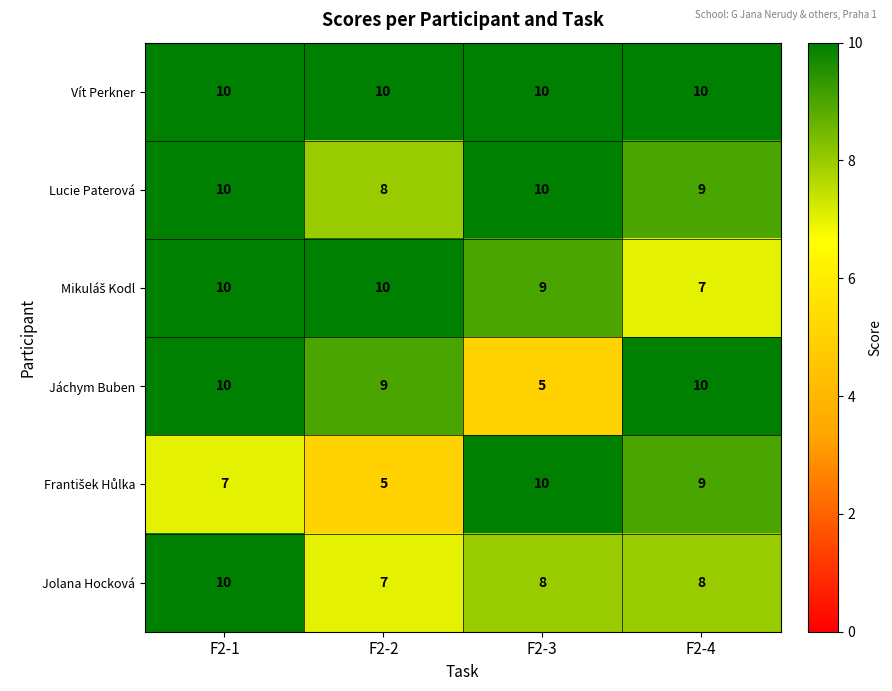

What is the lowest value of the Vít Perkner series?

10